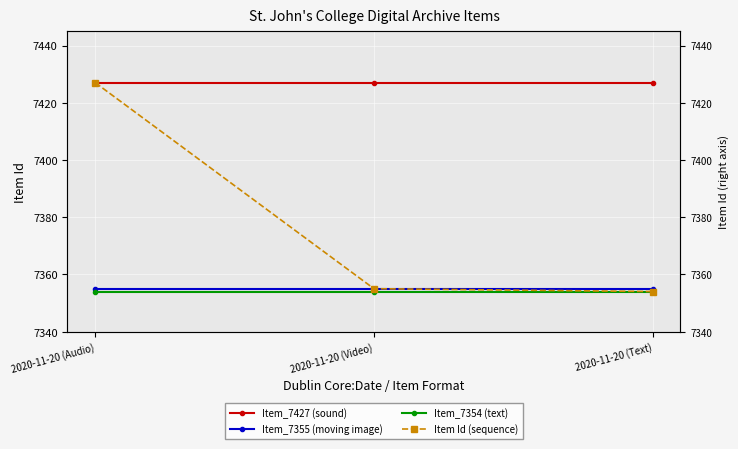

The Item_7427 (sound) series shows 7427 at 2020-11-20 (Text). True or false?

True